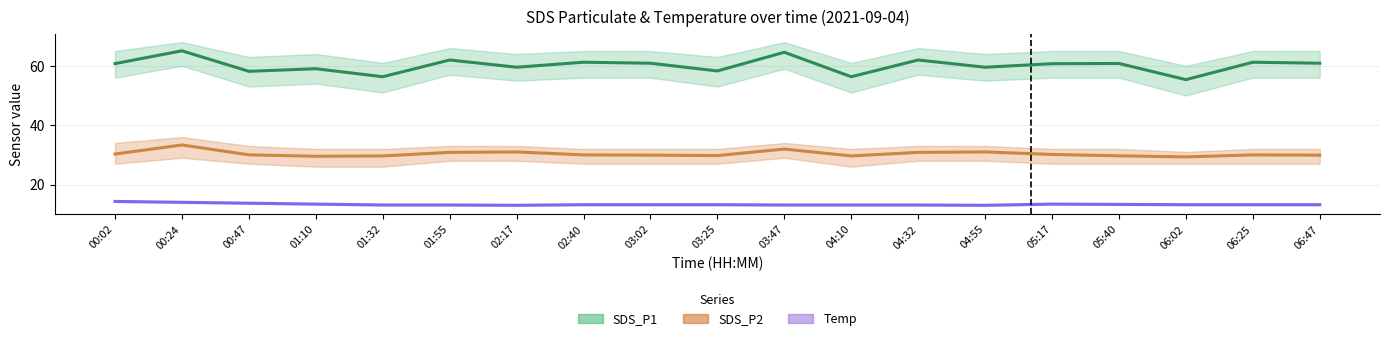

Rank the series by their average value, from highest to lowest.

SDS_P1, SDS_P2, Temp